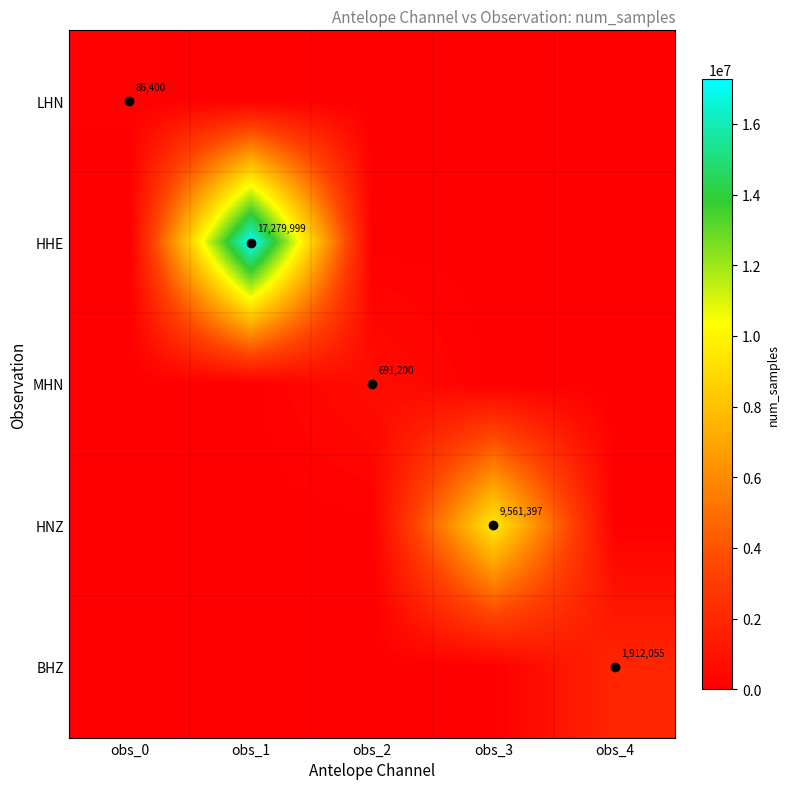

Is it true that BHZ equals 2915085 at obs_4?

False